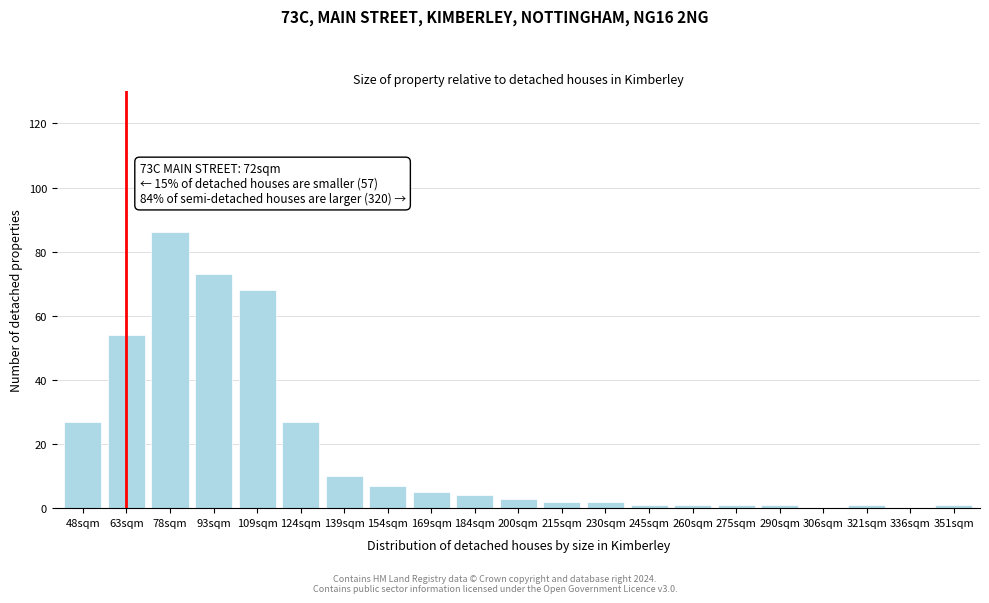

Reading left to right, extract all data points from this chart.

48sqm=27	63sqm=54	78sqm=86	93sqm=73	109sqm=68	124sqm=27	139sqm=10	154sqm=7	169sqm=5	184sqm=4	200sqm=3	215sqm=2	230sqm=2	245sqm=1	260sqm=1	275sqm=1	290sqm=1	306sqm=0	321sqm=1	336sqm=0	351sqm=1